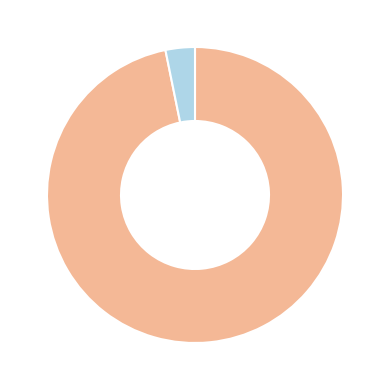

Is there any slice that represents more than half of the pie?

Yes